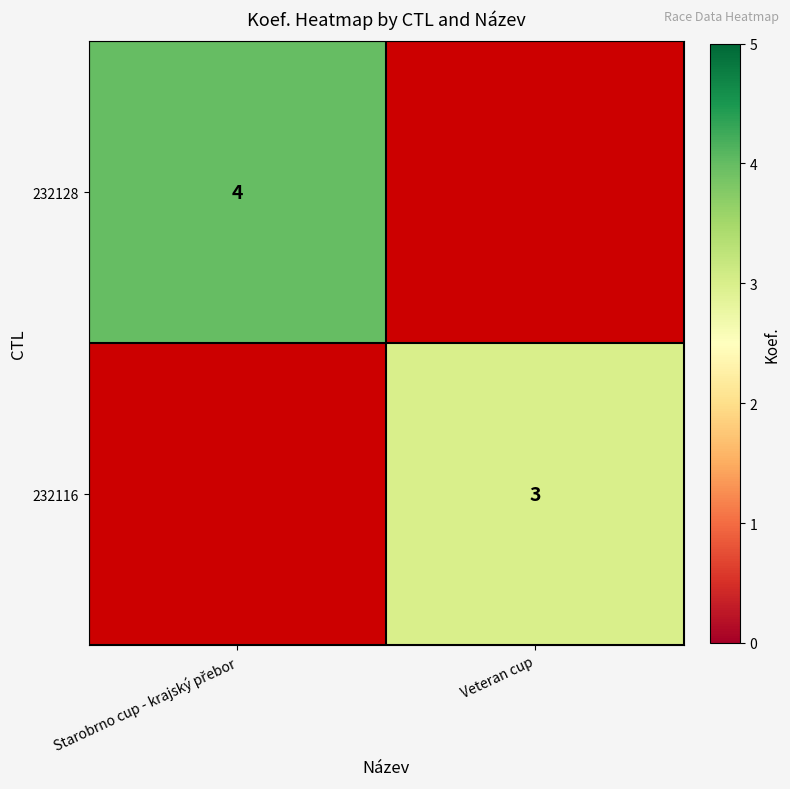

Which has a higher value, Starobrno cup - krajský přebor or Veteran cup?

Veteran cup